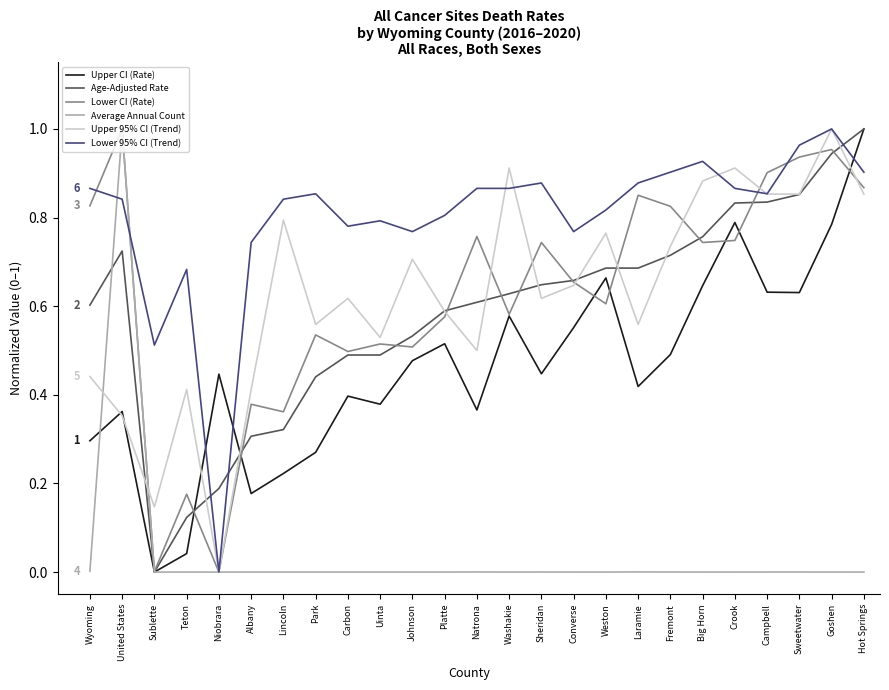

What is the total value across all series at Natrona?

3.1